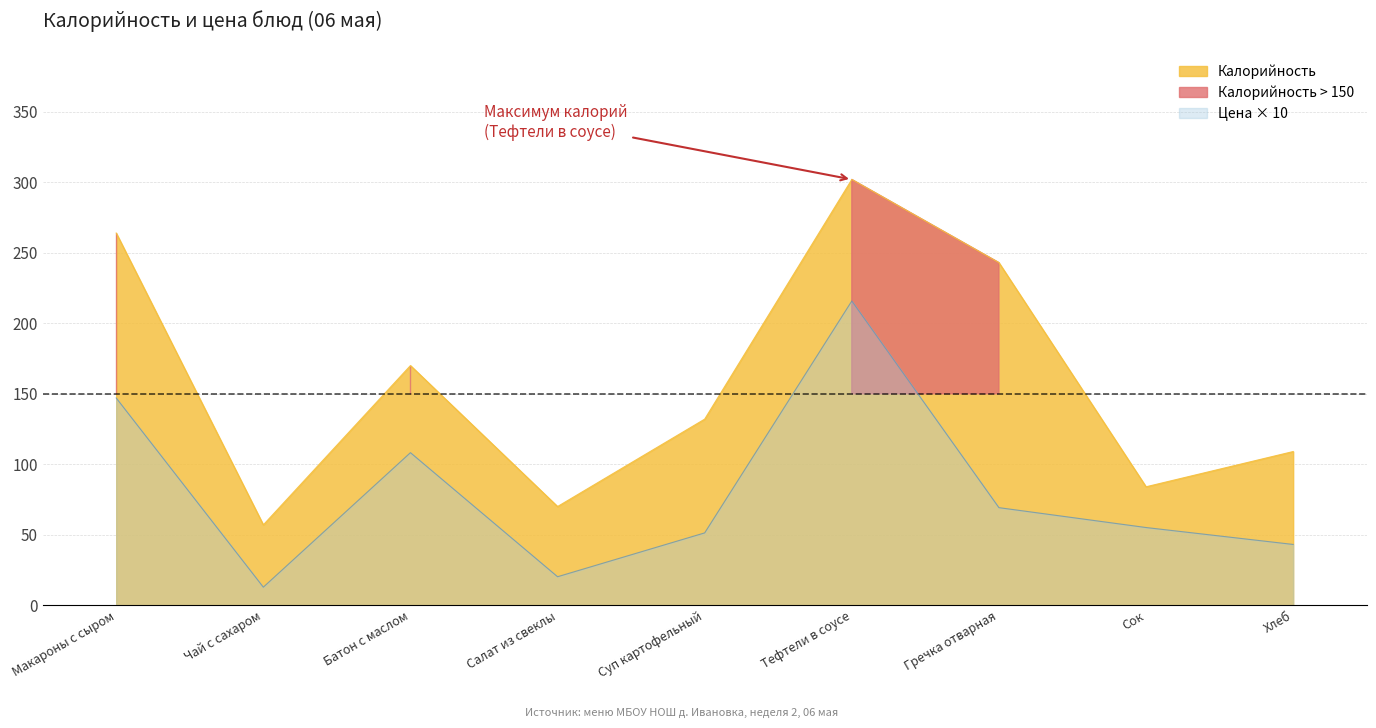

Reading right to left, list all the values displayed in this chart.

Калорийность: 109.0	84.0	243.0	302.0	132.0	70.0	170.0	57.0	264.0
Цена: 43.1	55.1	69.2	215.8	51.3	20.2	108.2	12.8	147.0